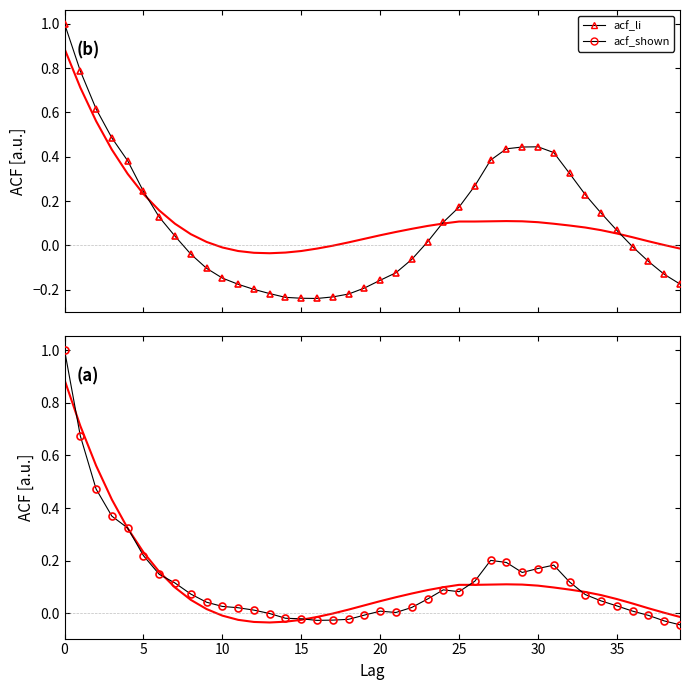

How many values in the acf_li series are below 0?

19